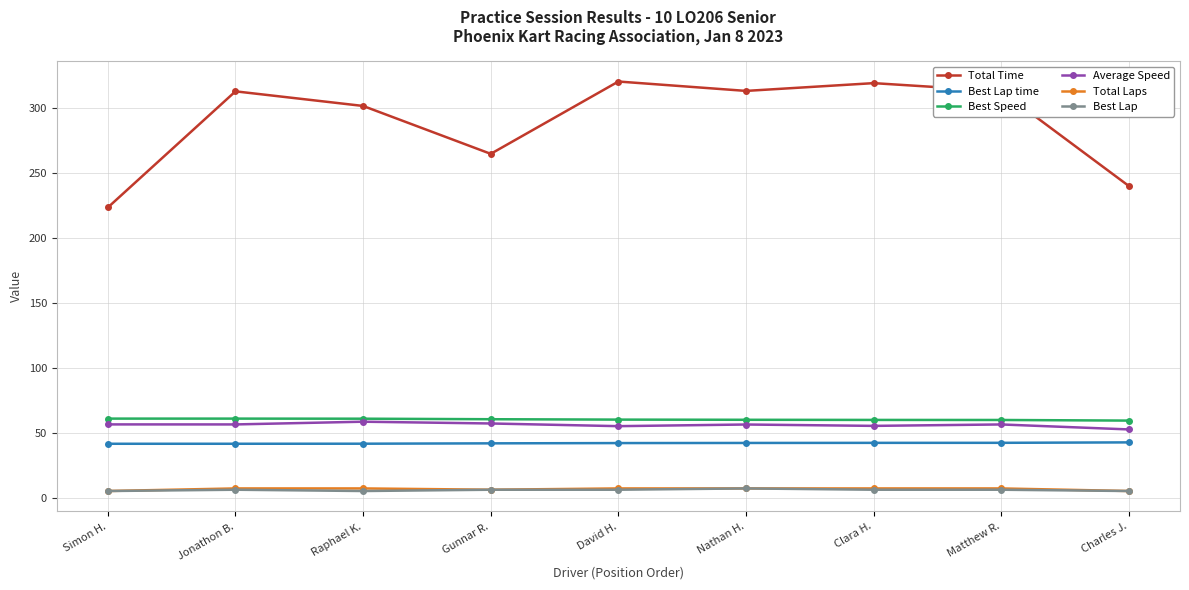

Where does the Total Time series first go above 313?

Jonathon B.